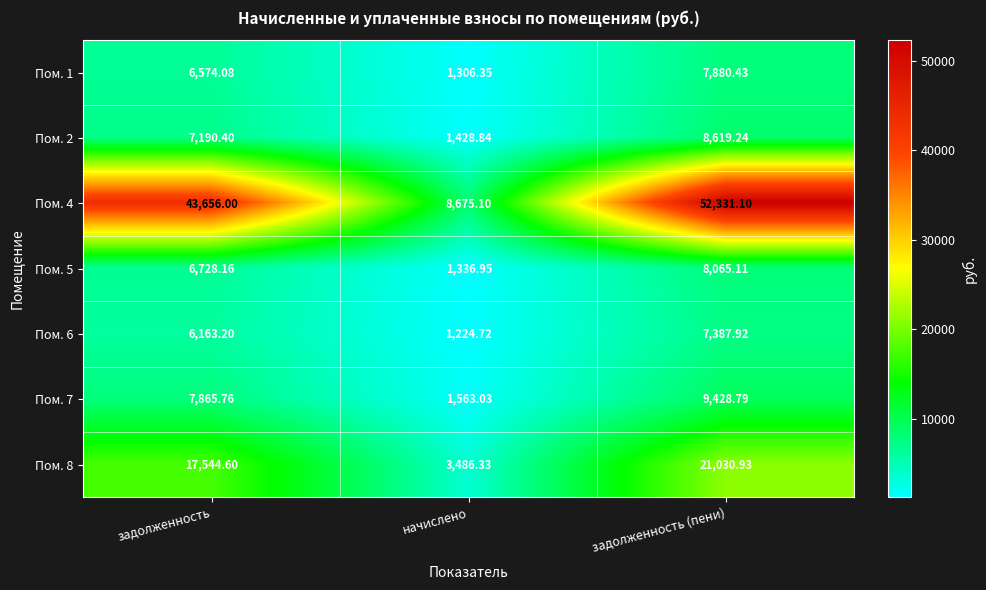

Count the number of categories in the chart.

3